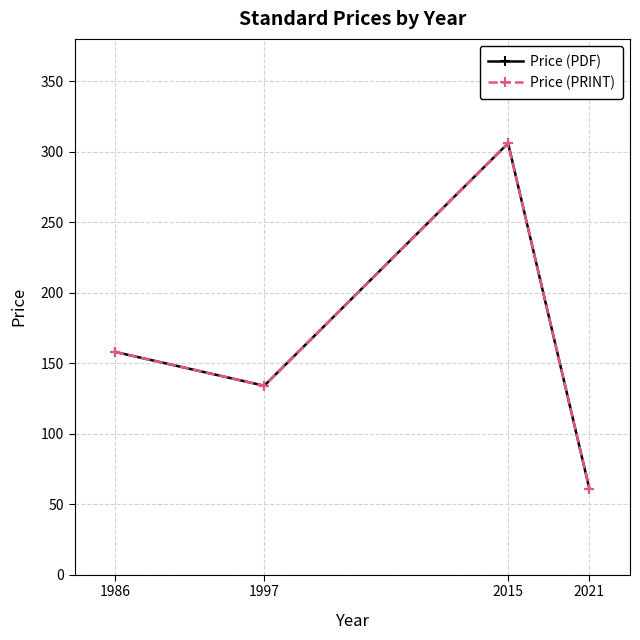

The value of Price (PDF) at 1986 is 85. True or false?

False